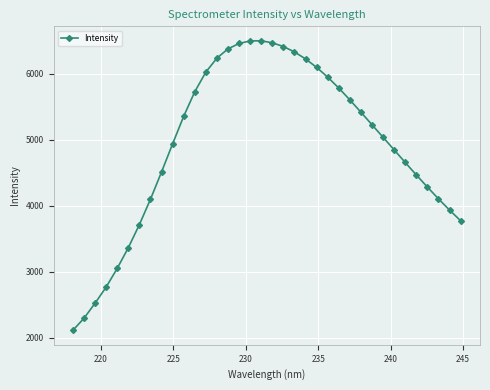

What is the difference between the second highest and minimum values?

4383.7